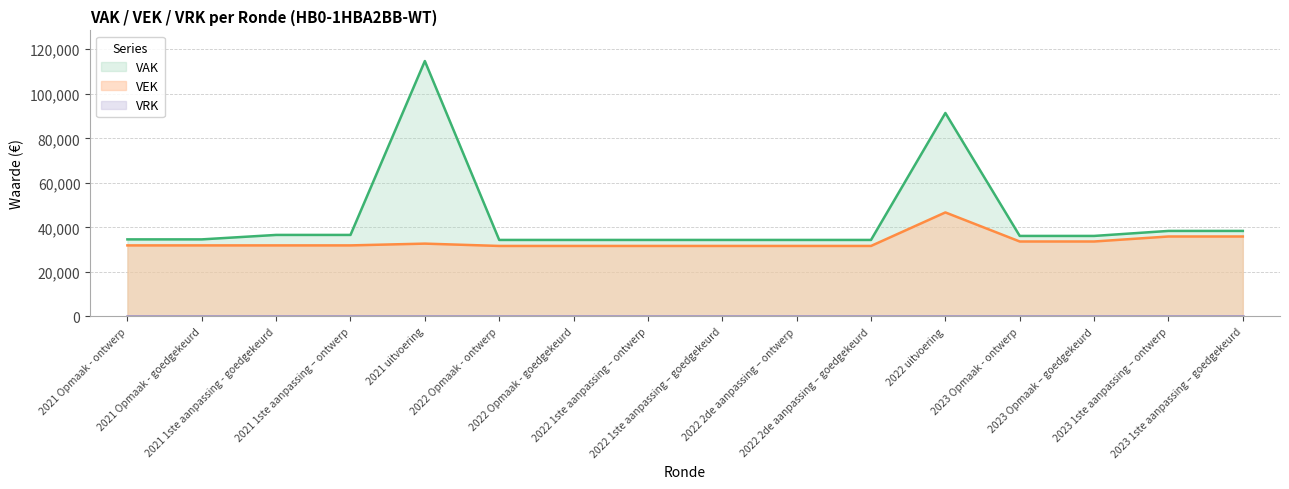

True or false: VAK and VEK intersect in this chart.

False